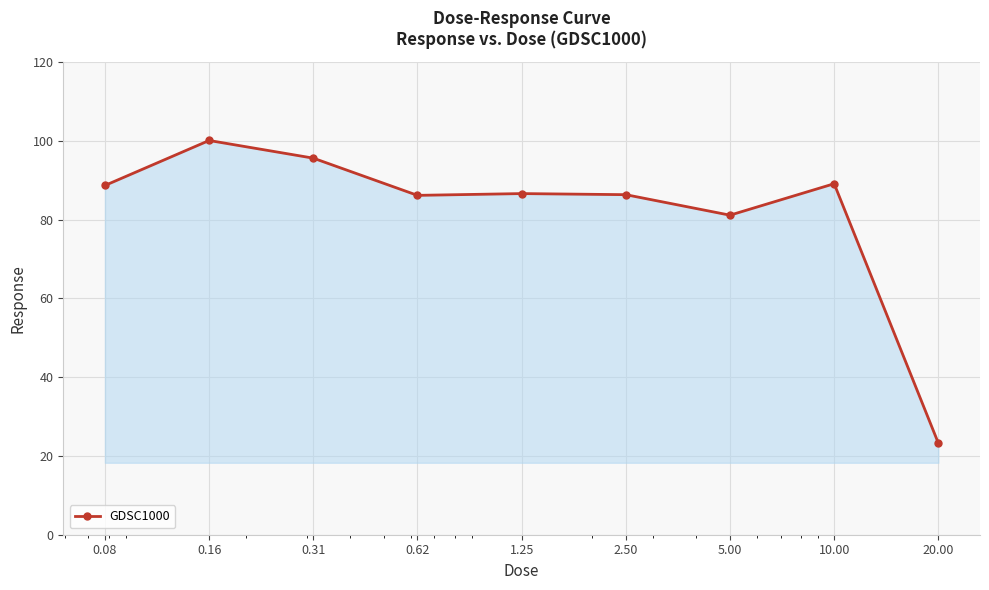

What is the smallest value displayed?

23.3